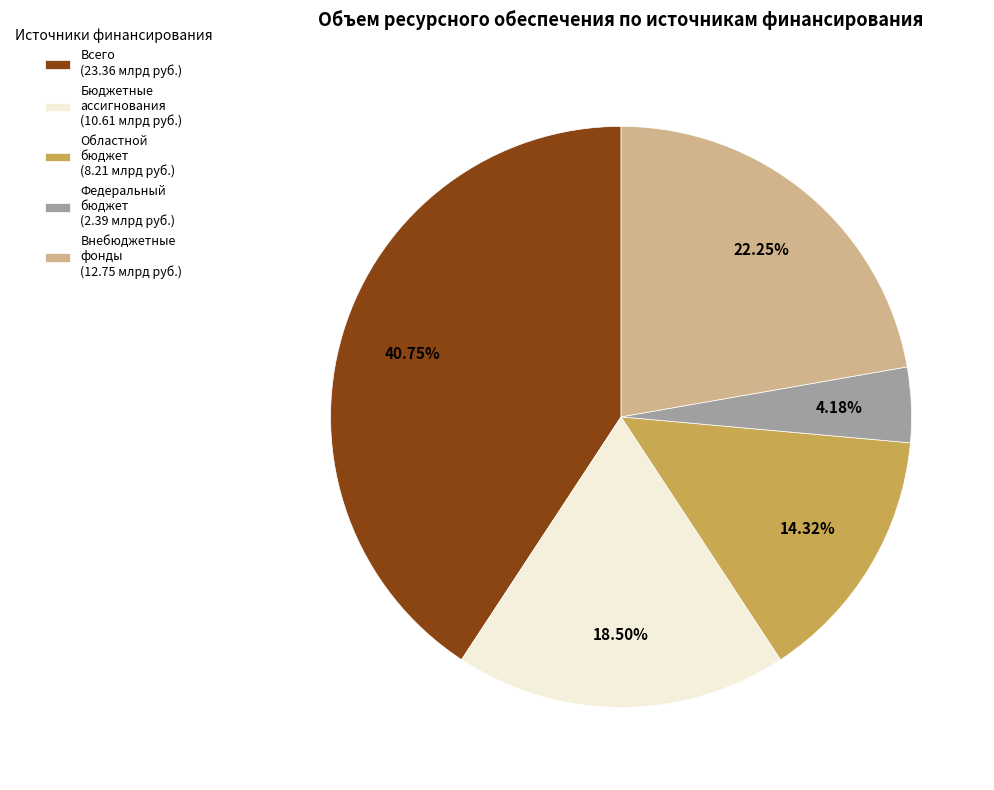

Between Внебюджетные фонды (12.75 млрд руб.) and Бюджетные ассигнования (10.61 млрд руб.), which is larger?

Внебюджетные фонды (12.75 млрд руб.)